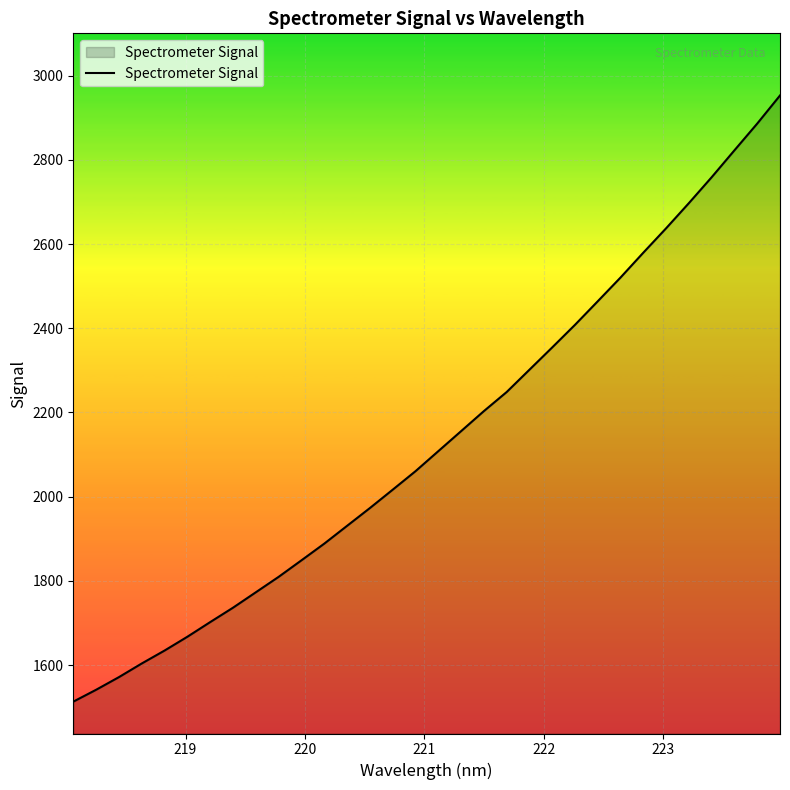

Reading left to right, what are all the values shown in this chart?

1513.0	1541.2	1571.3	1603.7	1634.4	1667.2	1702.0	1736.2	1772.8	1809.5	1848.8	1888.4	1930.7	1972.9	2016.5	2060.4	2108.0	2155.6	2203.2	2248.5	2301.6	2354.6	2408.3	2464.3	2520.7	2579.8	2637.7	2697.5	2759.0	2822.9	2886.4	2953.1